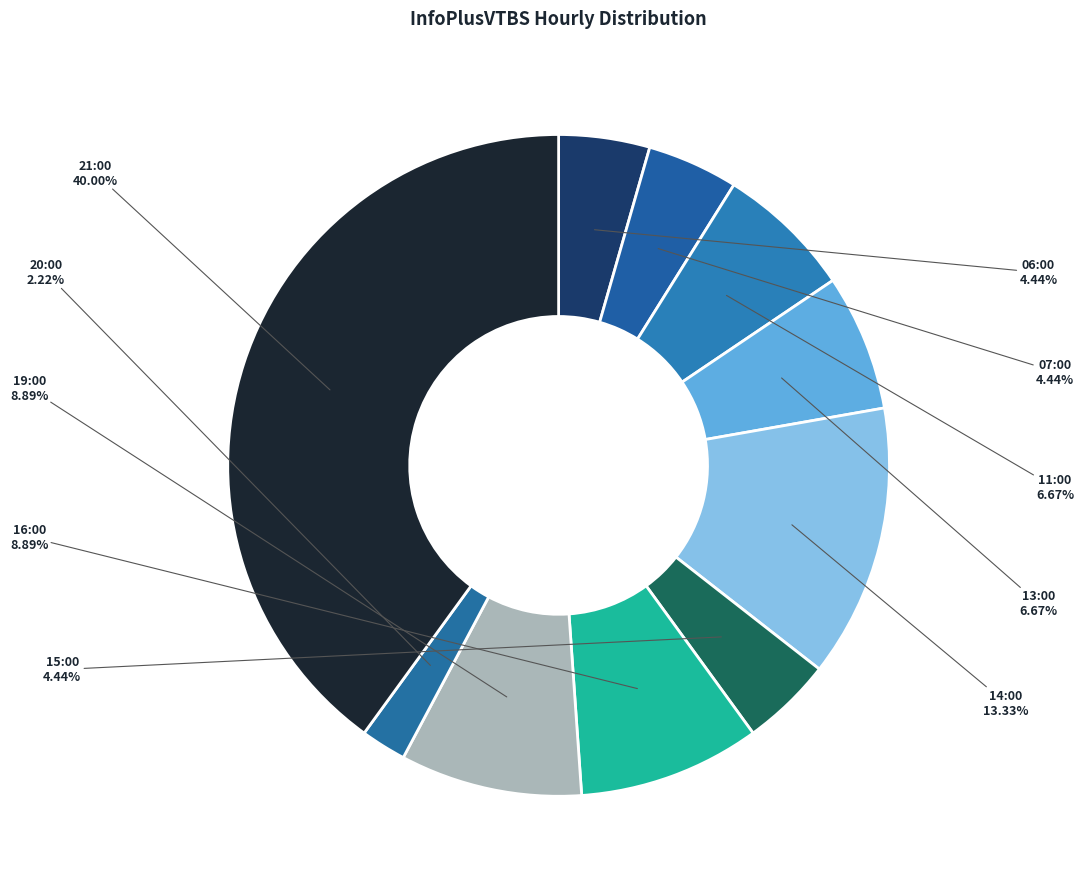

Between 21:00 and 15:00, which is larger?

21:00